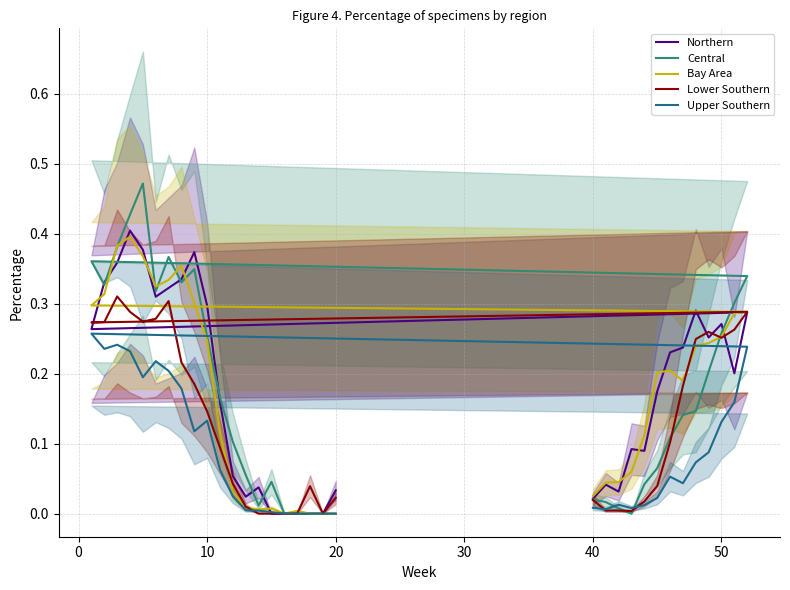

In Upper Southern, how many points are higher than both neighbors (excluding endpoints)?

6